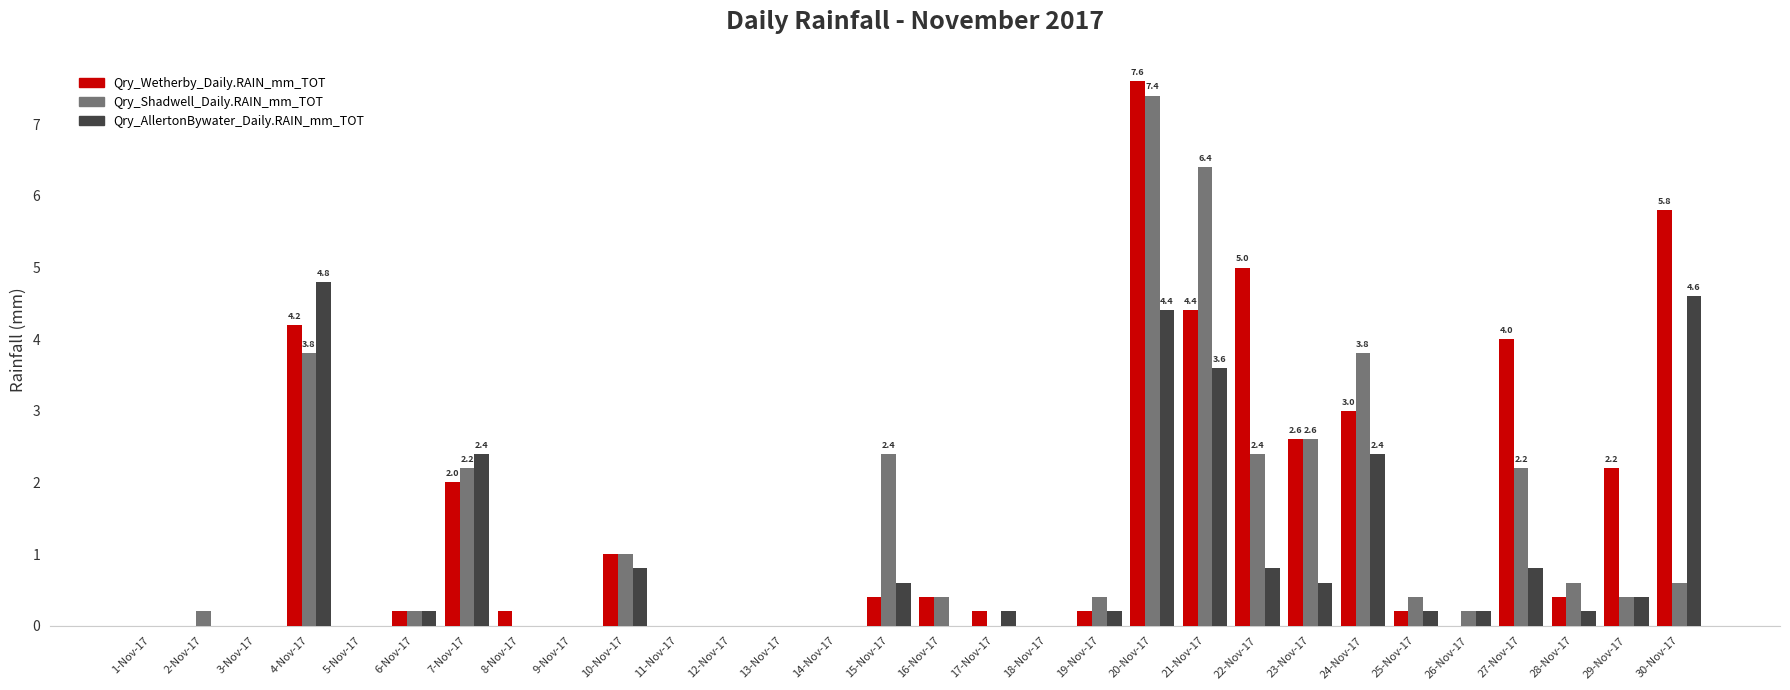

The value of Qry_Shadwell_Daily.RAIN_mm_TOT at 13-Nov-17 is 0.0. True or false?

True